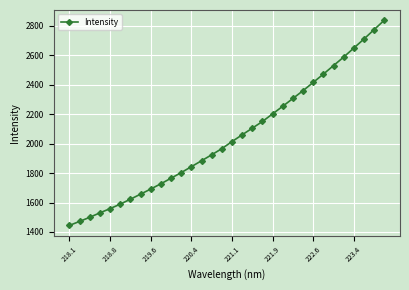

How many values exceed 2014?

16